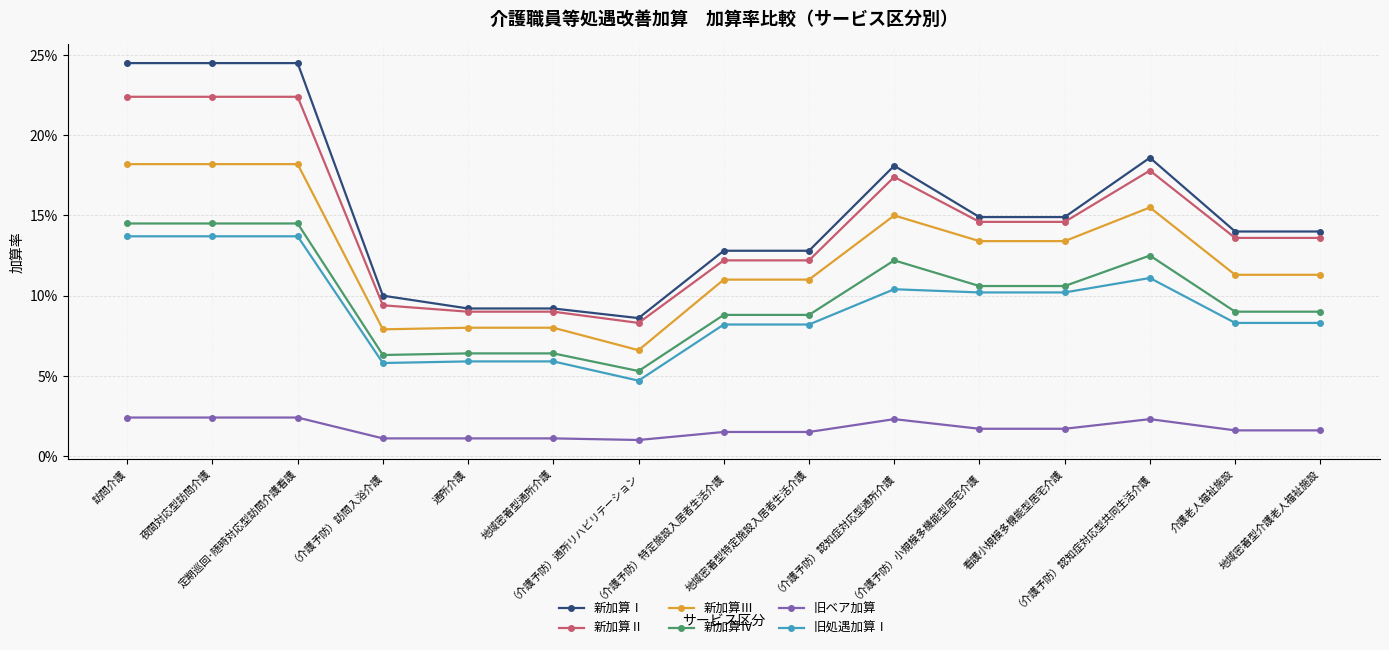

Which series changed the most between 看護小規模多機能型居宅介護 and （介護予防）認知症対応型共同生活介護?

新加算Ⅰ